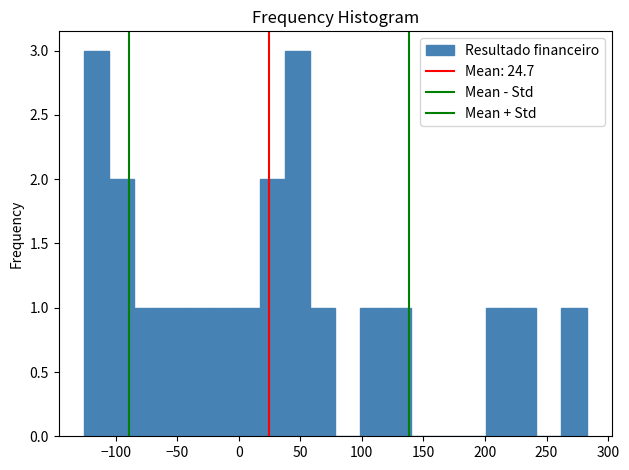

Reading left to right, list every bar in this chart as the range it spans on the x-axis followed by its height. Neither the bar edges nor the heights are printed on the chart, so give them approximately, as read against the axes.

-125 to -105: 3
-105 to -85: 2
-85 to -65: 1
-65 to -45: 1
-45 to -25: 1
-25 to -5: 1
-5 to 15: 1
15 to 35: 2
35 to 60: 3
60 to 80: 1
80 to 100: 0
100 to 120: 1
120 to 140: 1
140 to 160: 0
160 to 180: 0
180 to 200: 0
200 to 220: 1
220 to 240: 1
240 to 260: 0
260 to 285: 1